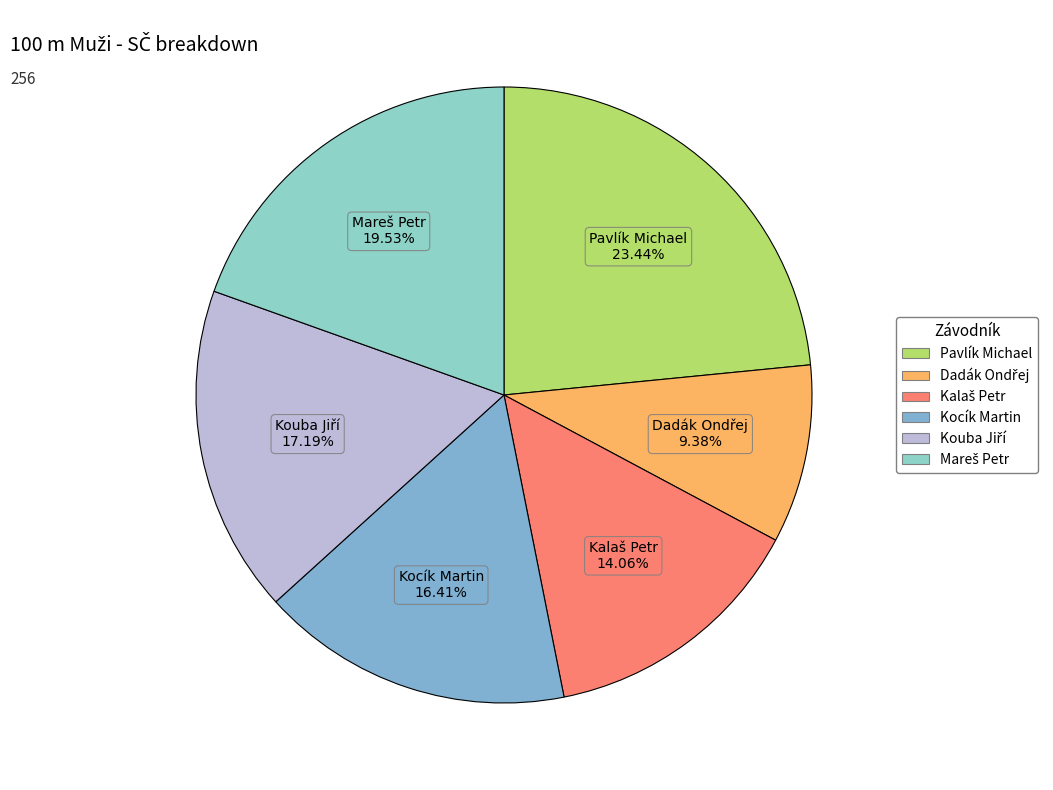

Which has a higher value, Kocík Martin or Pavlík Michael?

Pavlík Michael